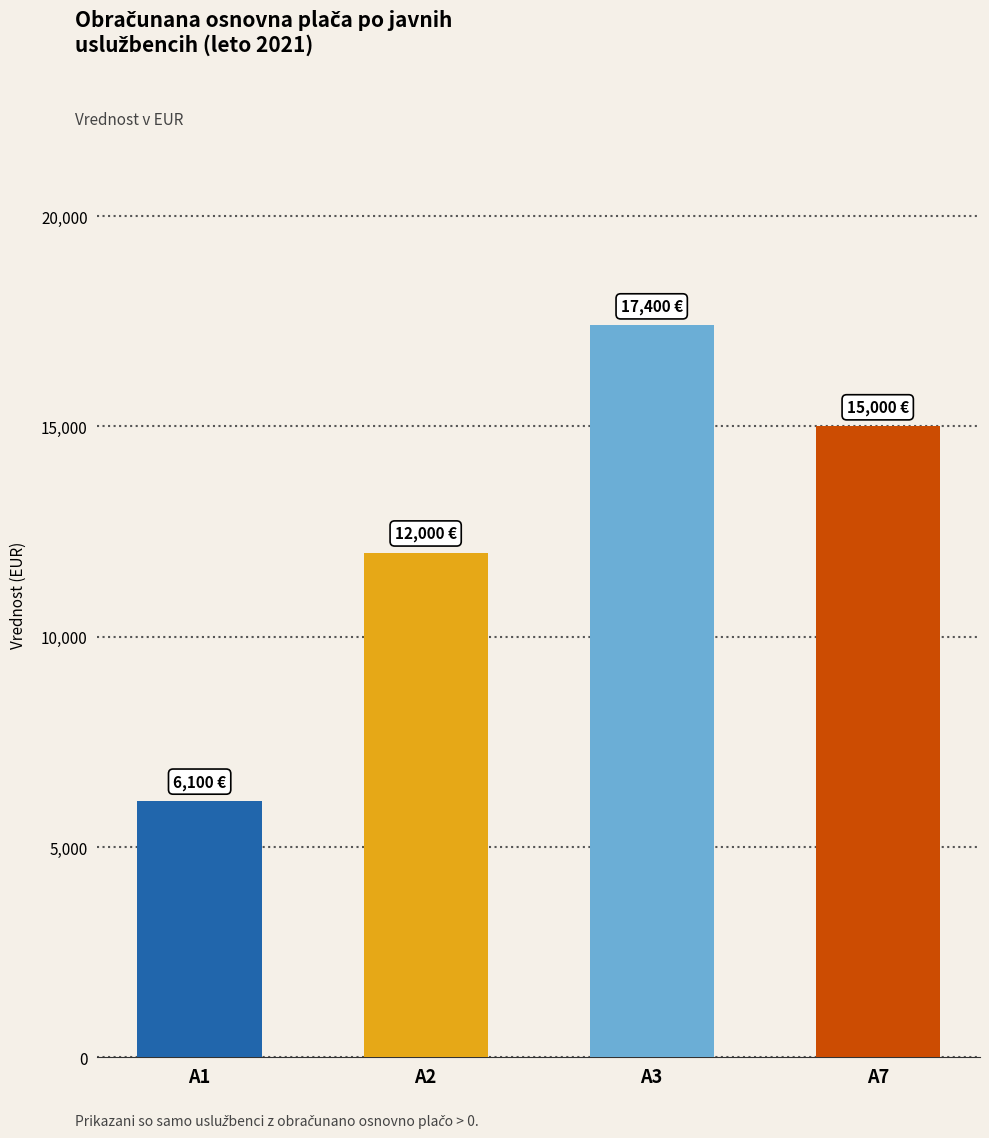

Count the number of data series in this chart.

1